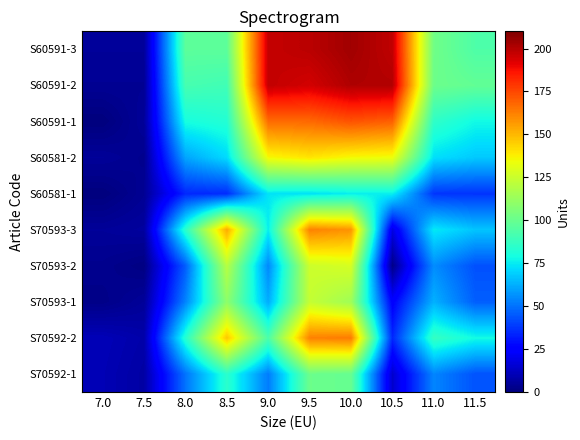

Which has a higher value, 8.5 or 7.0?

8.5